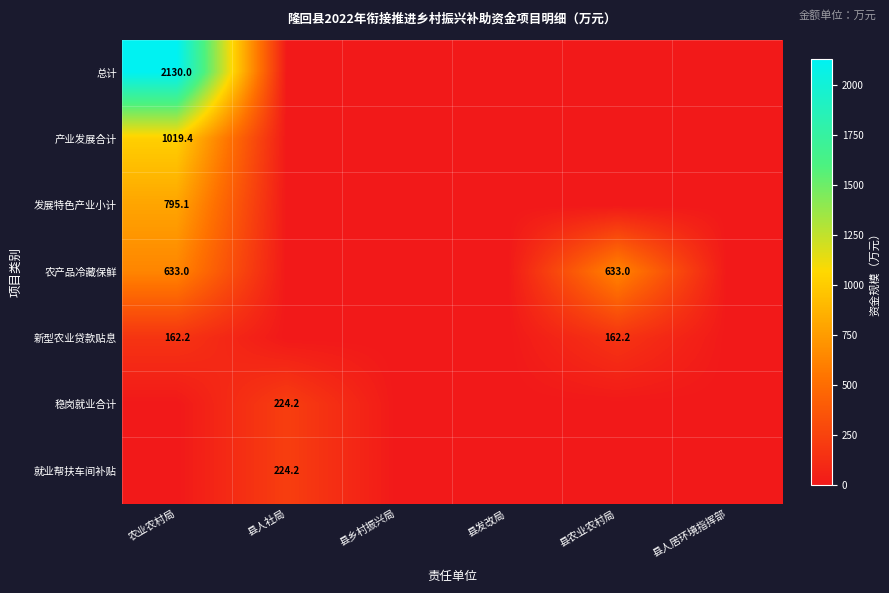

The 发展特色产业小计 series shows 0.0 at 县乡村振兴局. True or false?

True